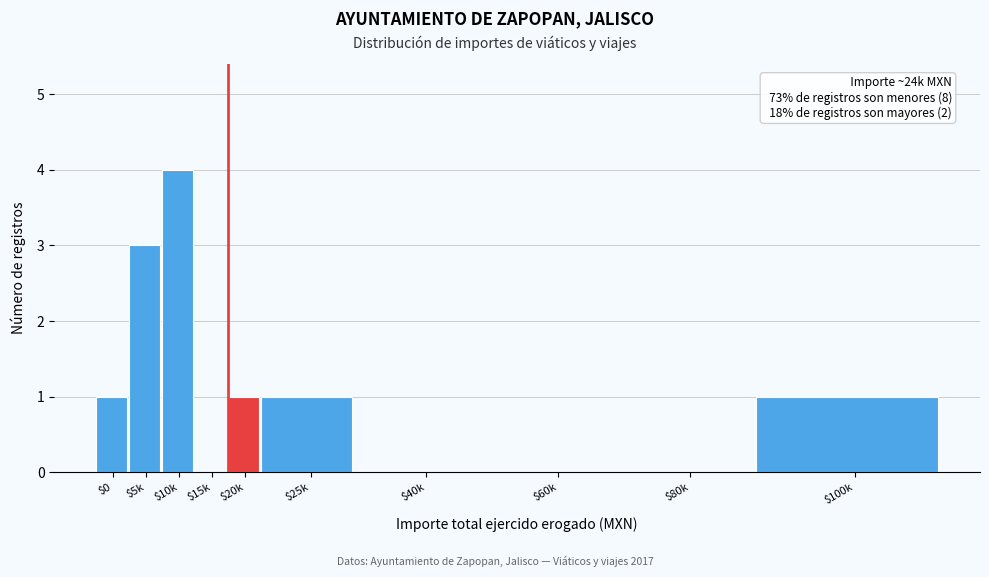

What is the sum of all values?

11